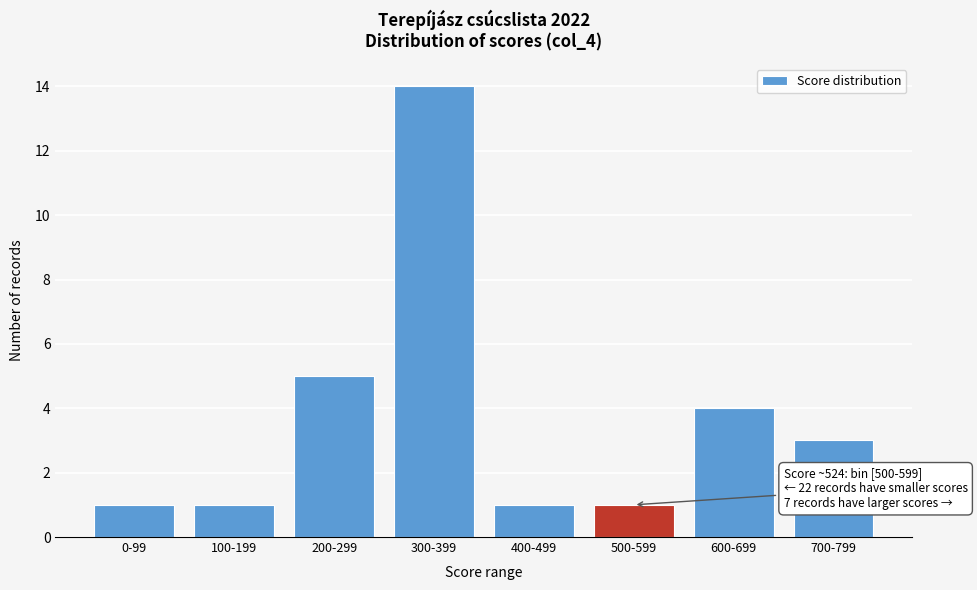

Reading left to right, what are all the values shown in this chart?

0-99=1	100-199=1	200-299=5	300-399=14	400-499=1	500-599=1	600-699=4	700-799=3